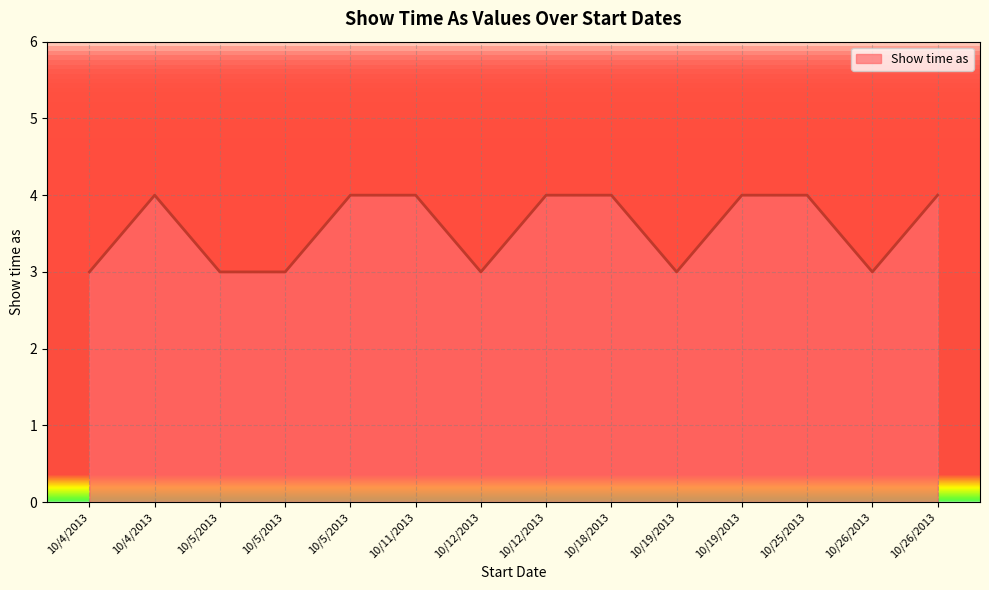

At which category does the chart reach its peak across all series?

10/4/2013